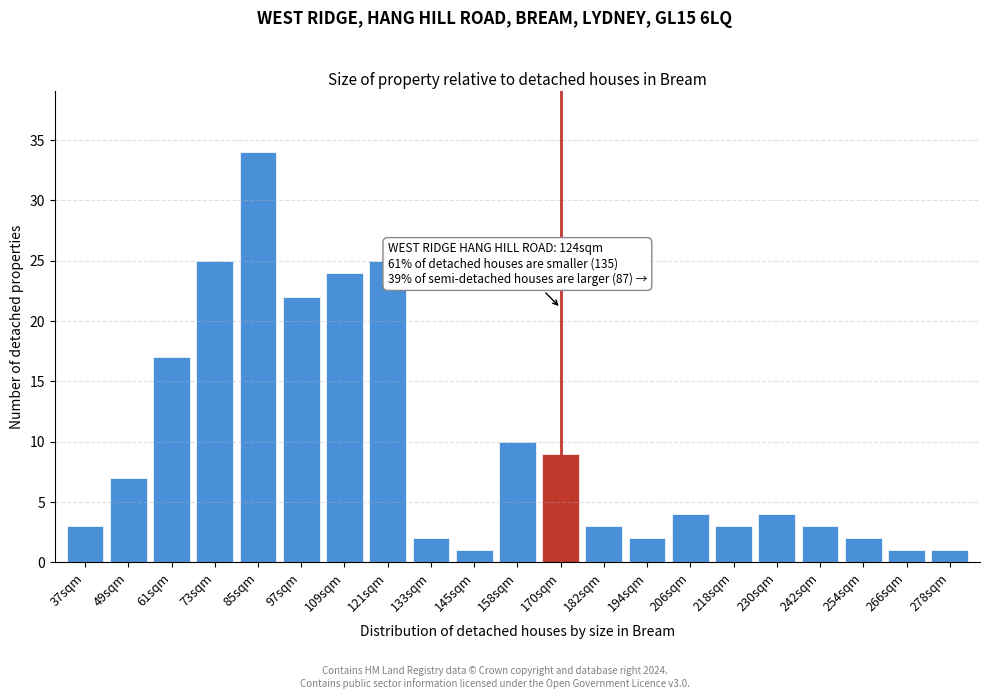

Reading left to right, transcribe all the data shown in this chart.

3	7	17	25	34	22	24	25	2	1	10	9	3	2	4	3	4	3	2	1	1